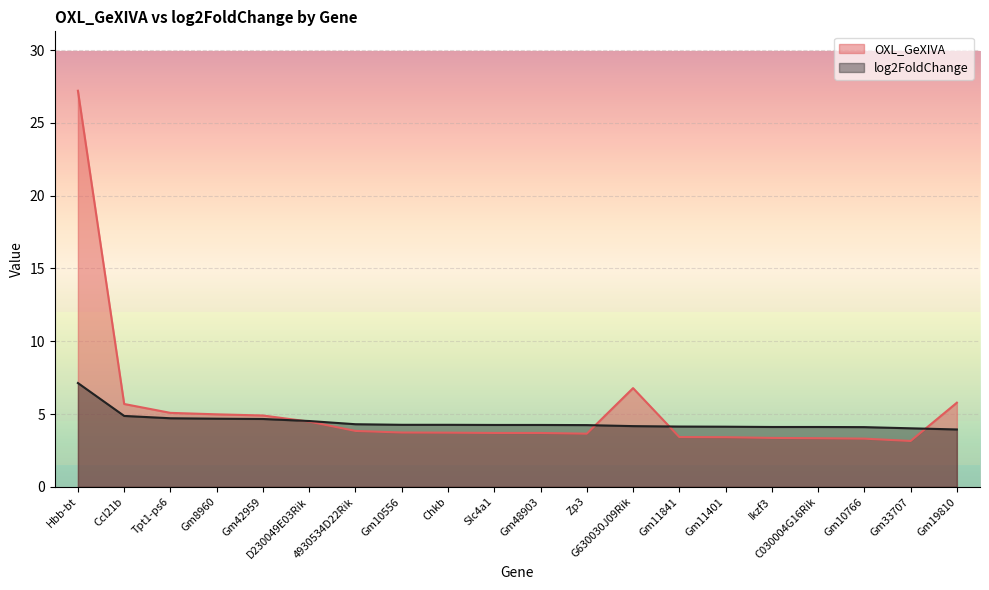

What is the label of the 10th point from the right?

Gm48903